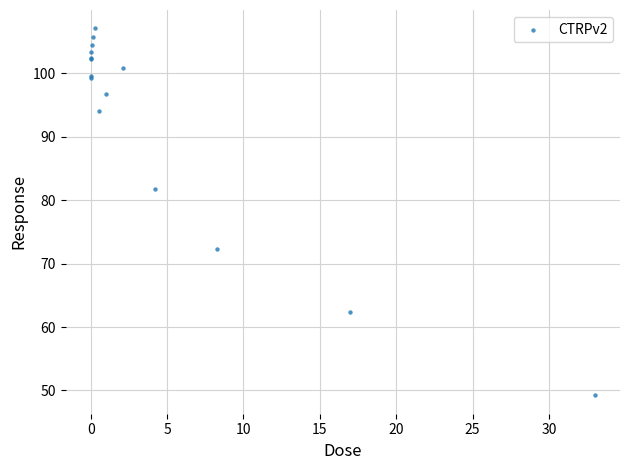

What Y value in the scatter plot is closest to 78?

81.8